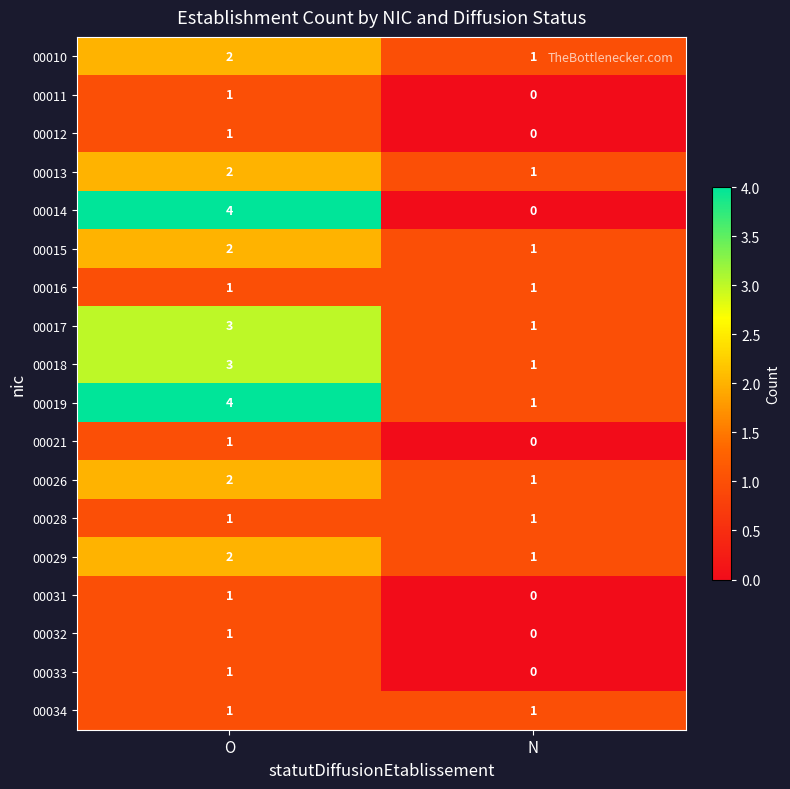

What is the sum of the 00018 values at N and O?

4